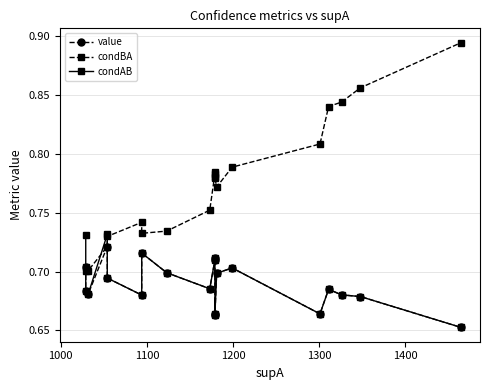

Which series has the largest range (max minus min)?

condBA